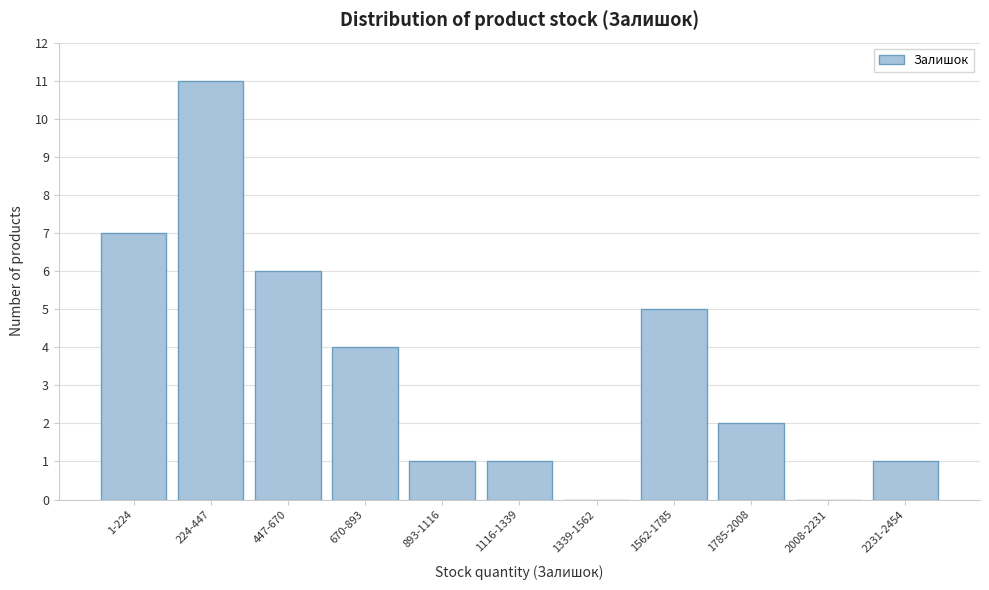

Reading left to right, what are all the values shown in this chart?

1-224=7	224-447=11	447-670=6	670-893=4	893-1116=1	1116-1339=1	1339-1562=0	1562-1785=5	1785-2008=2	2008-2231=0	2231-2454=1